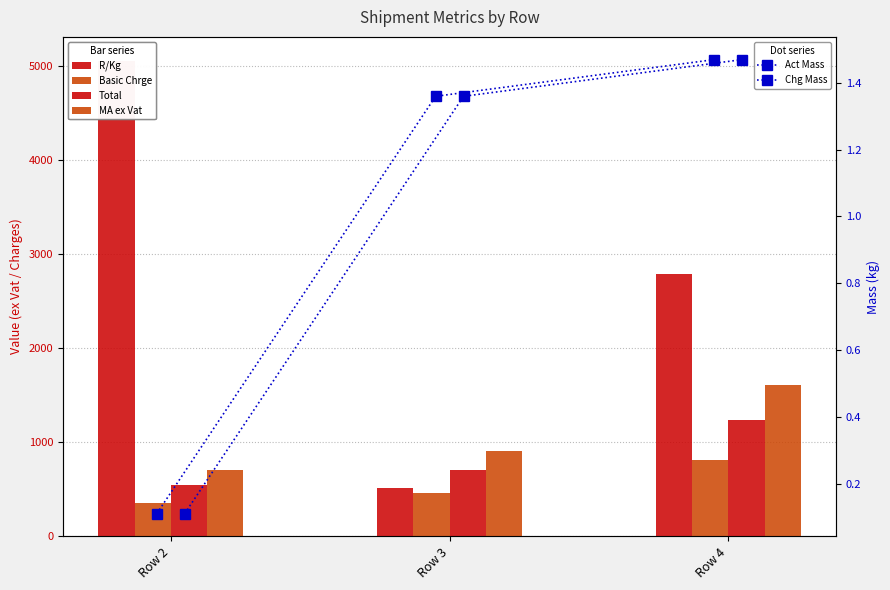

Between Row 3 and Row 4, which is larger?

Row 4